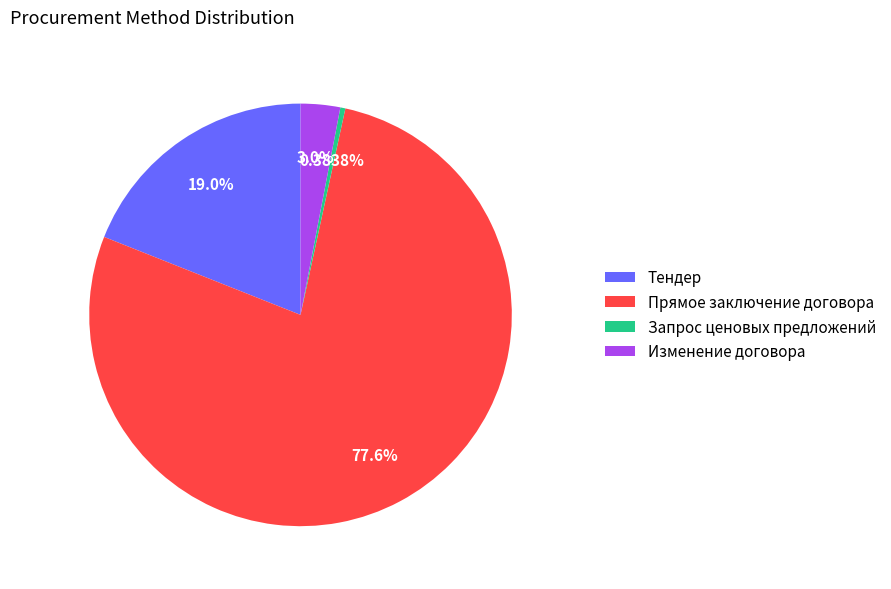

Is it true that Тендер is 33% of the pie?

False